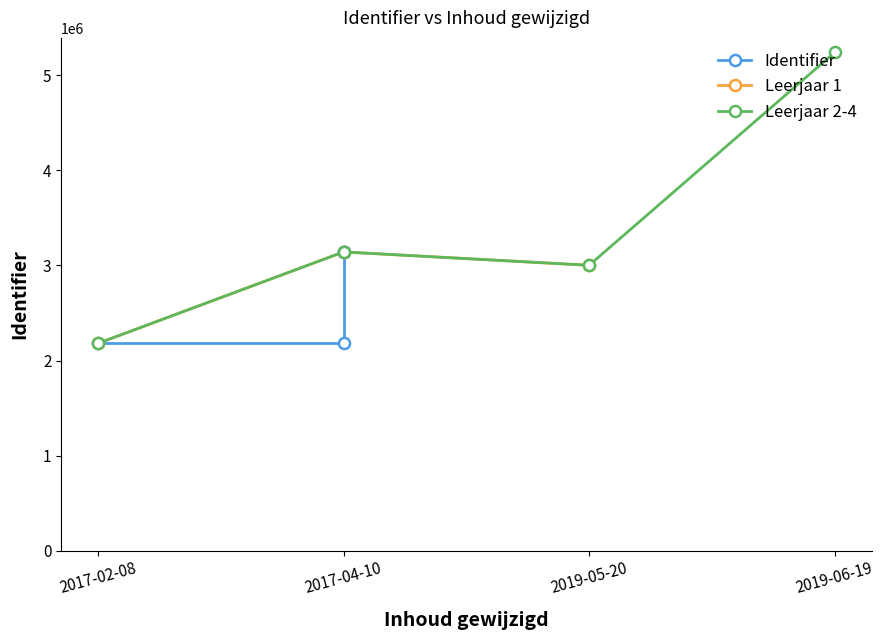

True or false: the data shows 3142159 at 2017-04-10.

True